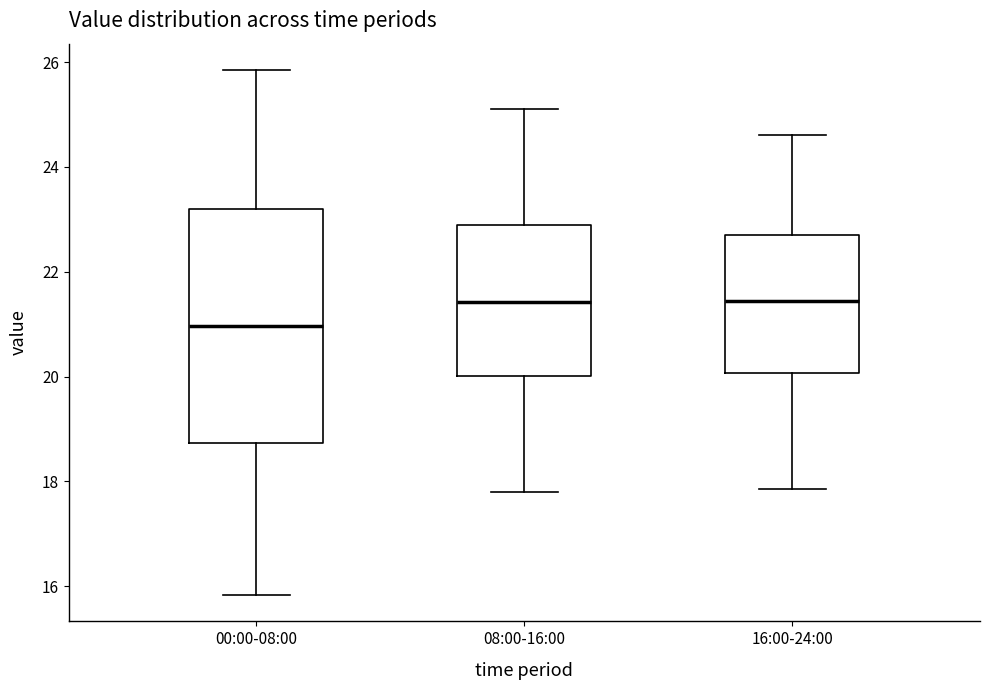

Which box is the tallest, from its lower edge to its upper edge?

00:00-08:00